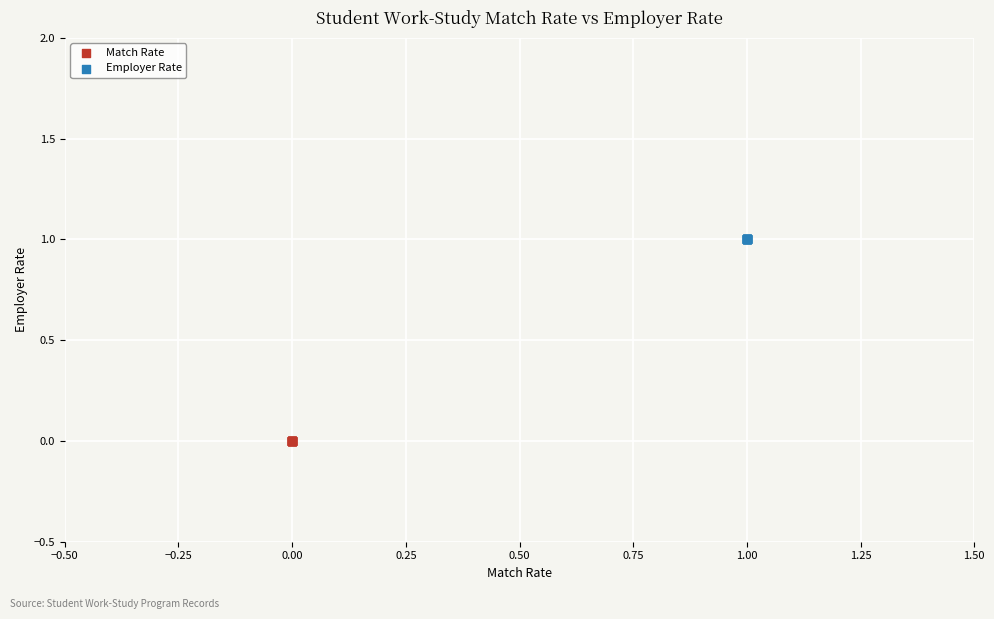

What are all the series names shown in the legend?

Match Rate, Employer Rate